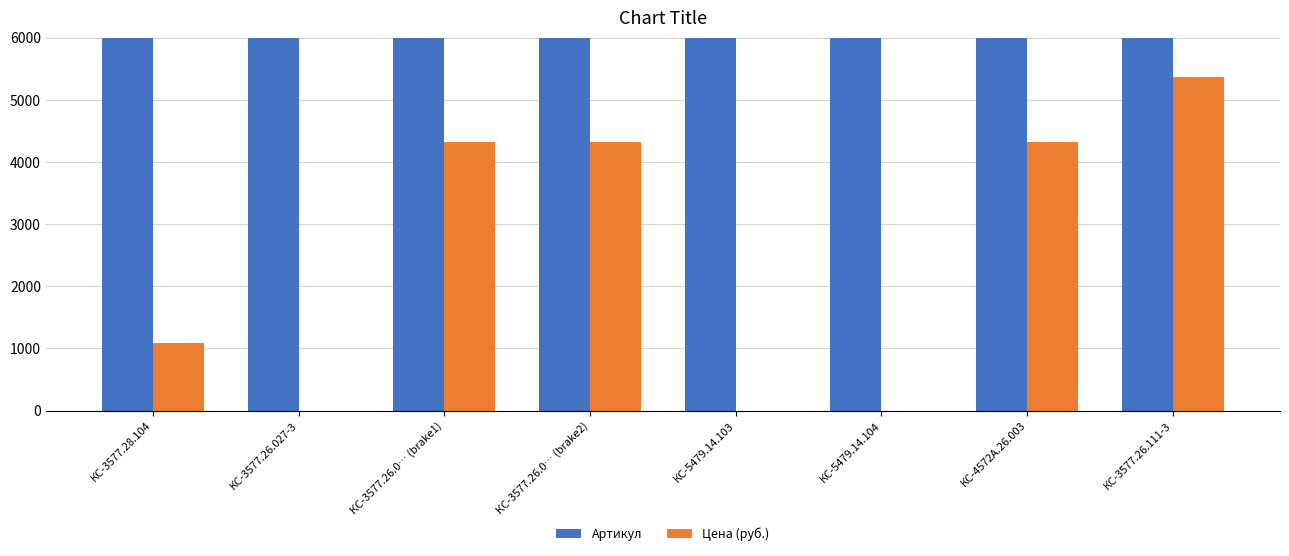

At how many categories does at least one series exceed 6541?

2